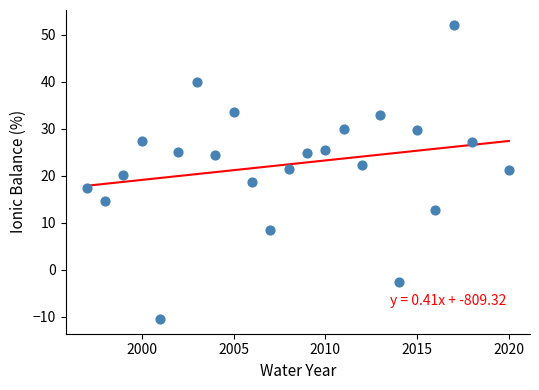

What is the range of X values (max minus min)?

23.0